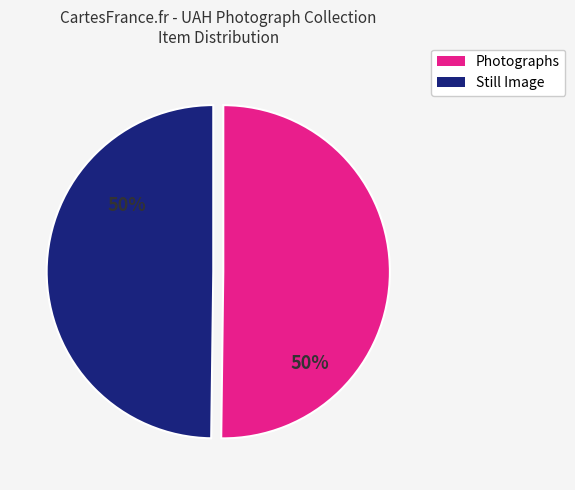

To the nearest percent, what portion does Still Image represent?

50%